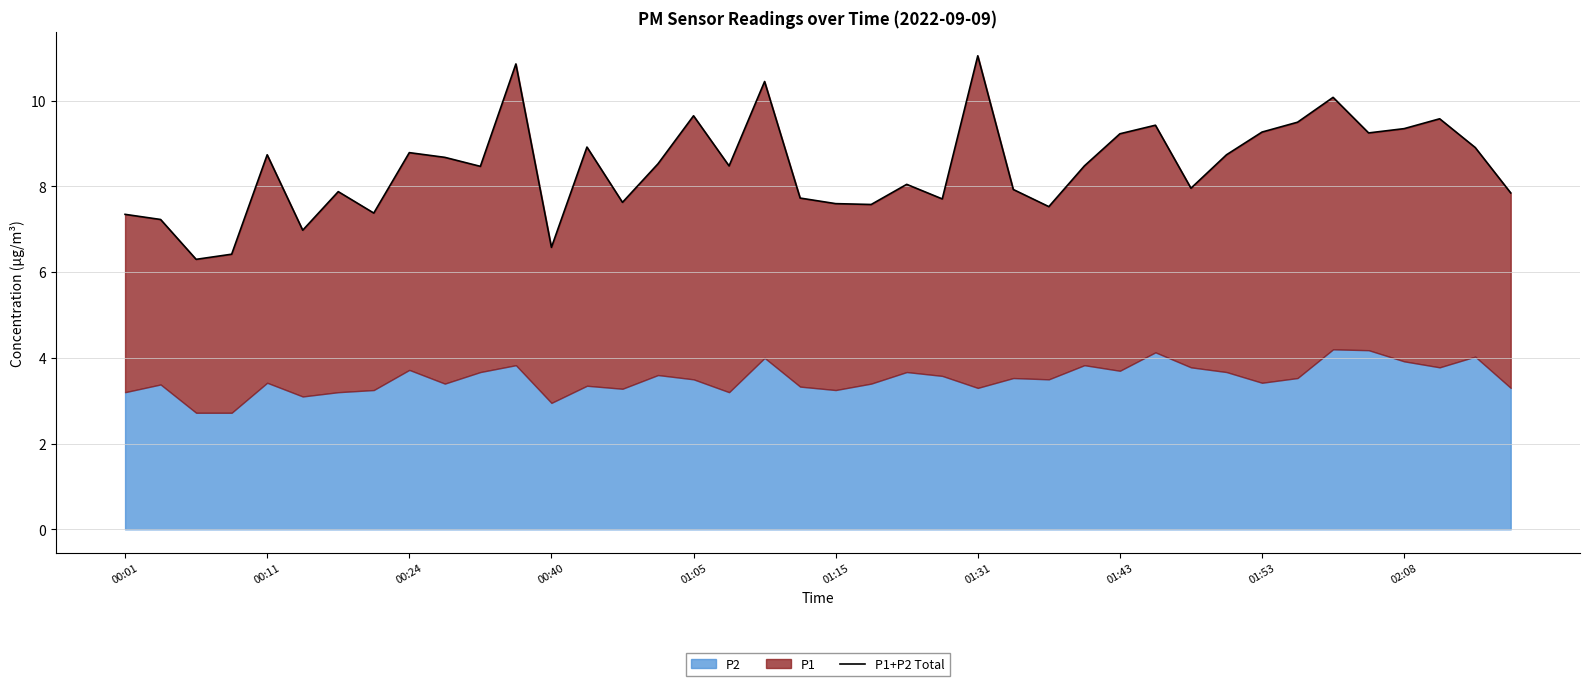

Does the chart display data point markers on the line(s)?

No